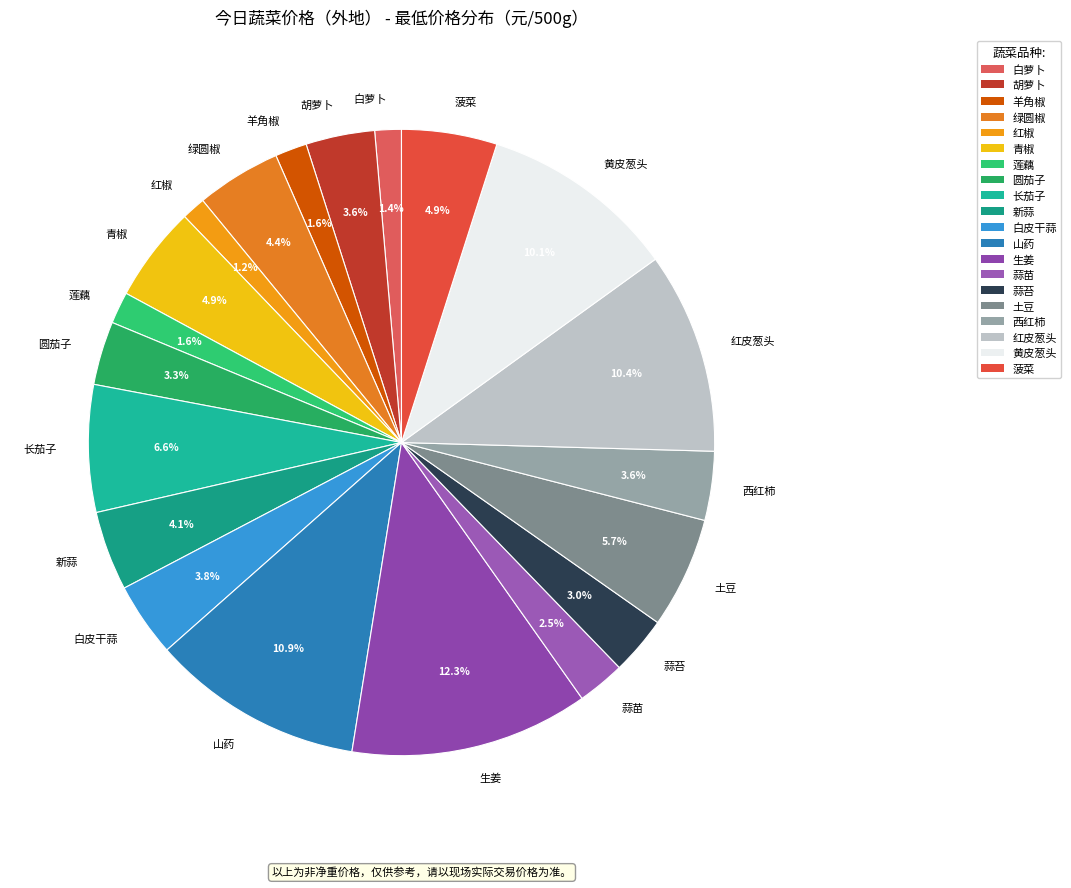

Which has a higher value, 蒜苗 or 白萝卜?

蒜苗